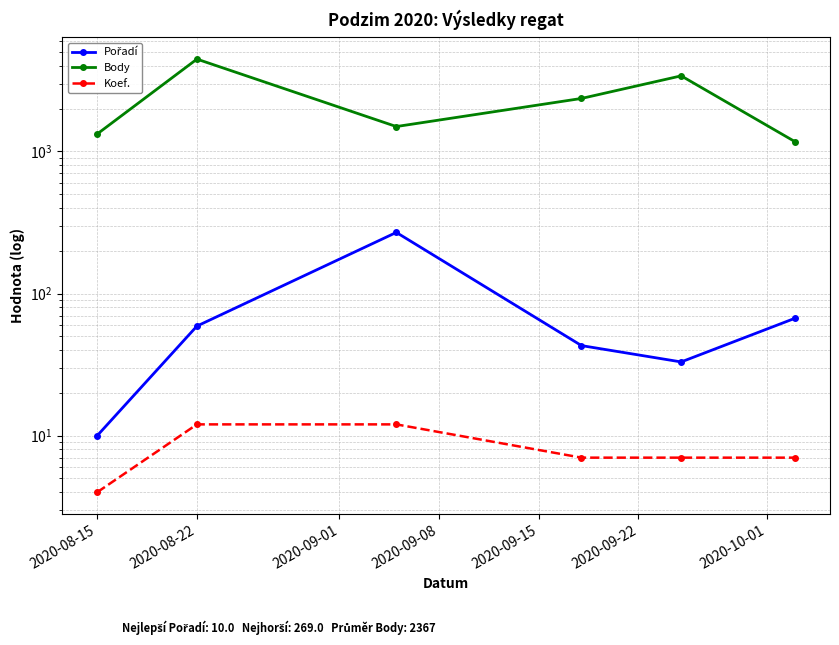

At how many categories does at least one series exceed 3588?

1